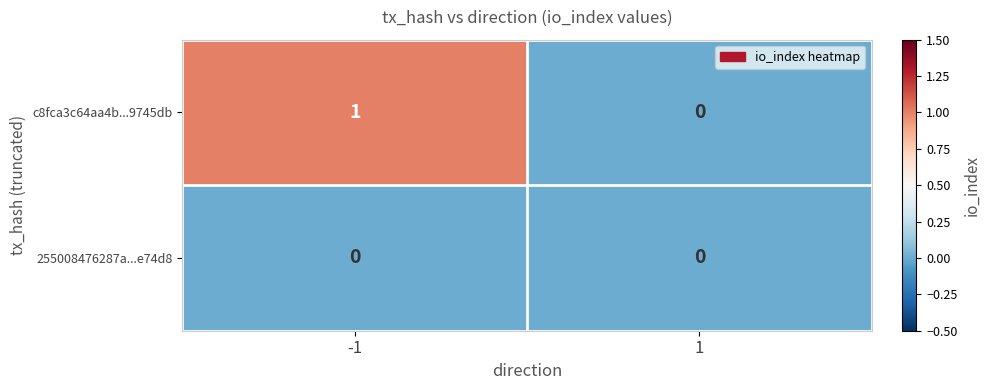

Rank the series by their maximum value, from highest to lowest.

c8fca3c64aa4b...9745db, 255008476287a...e74d8